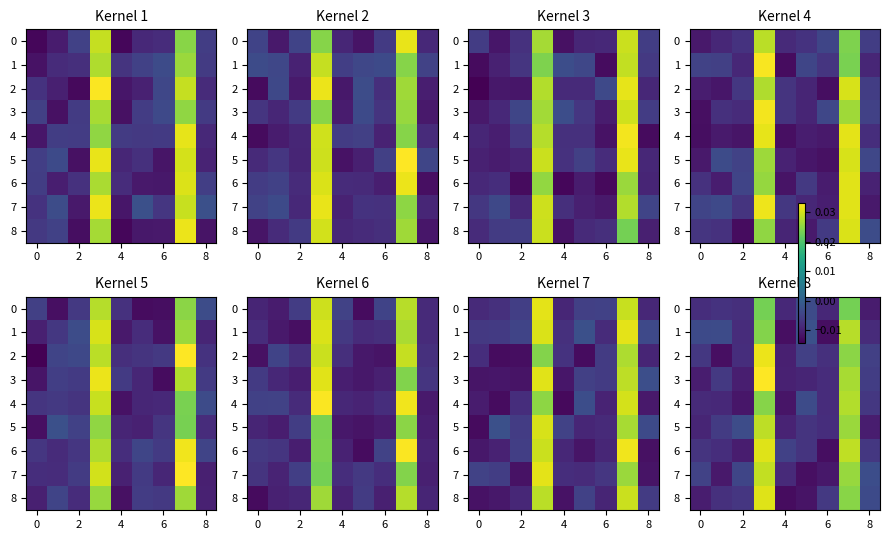

Which has a higher value, 2 or 7?

7